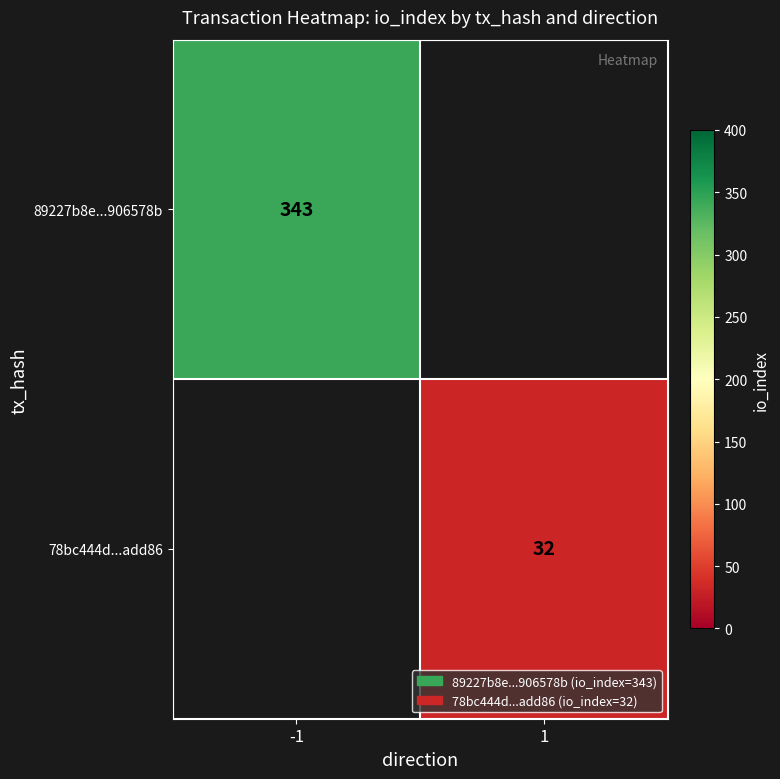

At which category does the chart reach its minimum across all series?

1